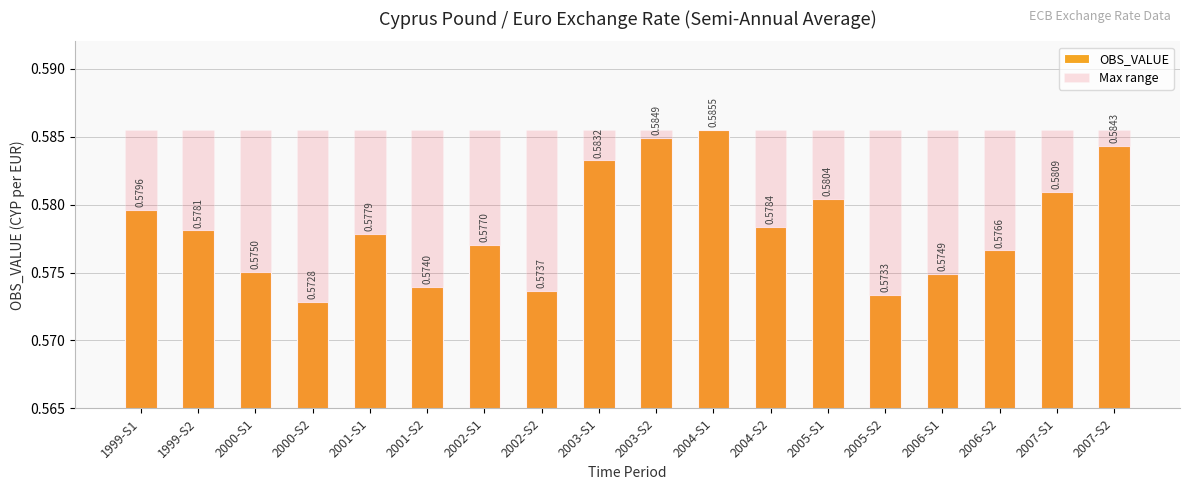

Which series changed the most between 2002-S1 and 2004-S2?

OBS_VALUE